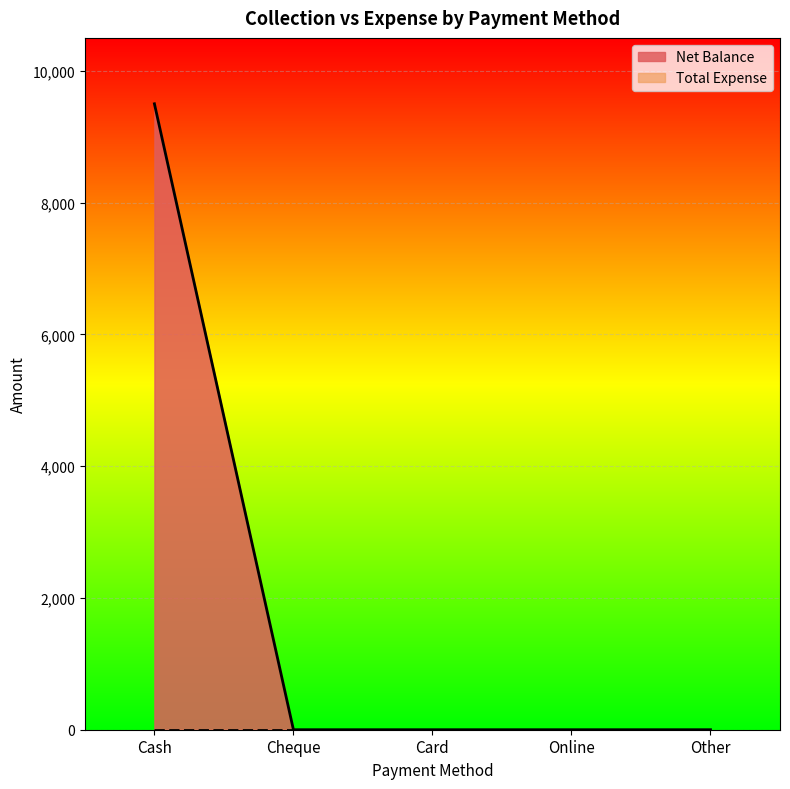

Rank the categories by value from highest to lowest.

Cash, Cheque, Card, Online, Other